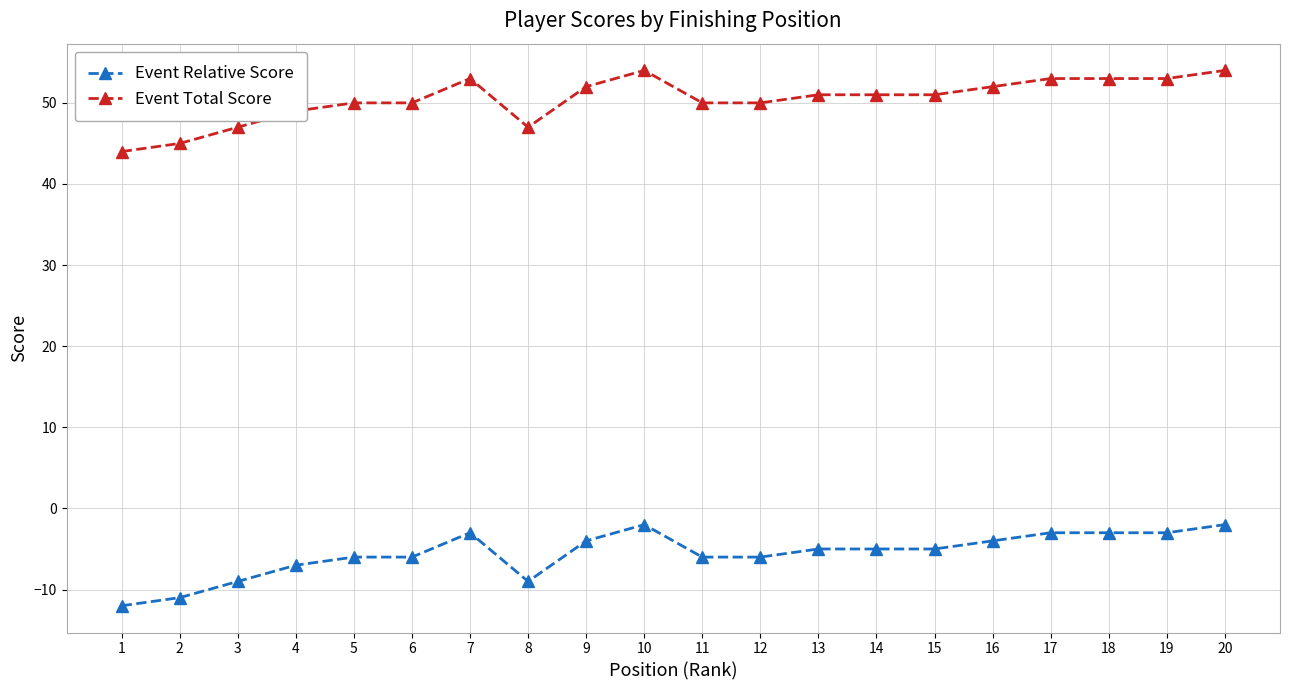

True or false: Event Total Score and Event Relative Score cross at least once.

False